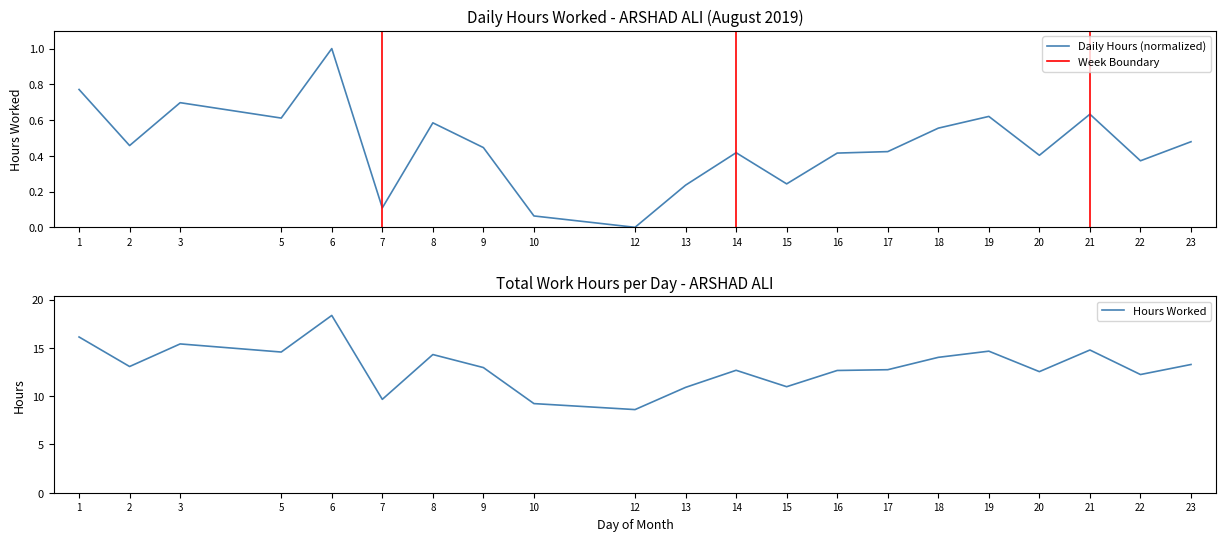

What is the average value of the Daily Hours (normalized) series?

0.5